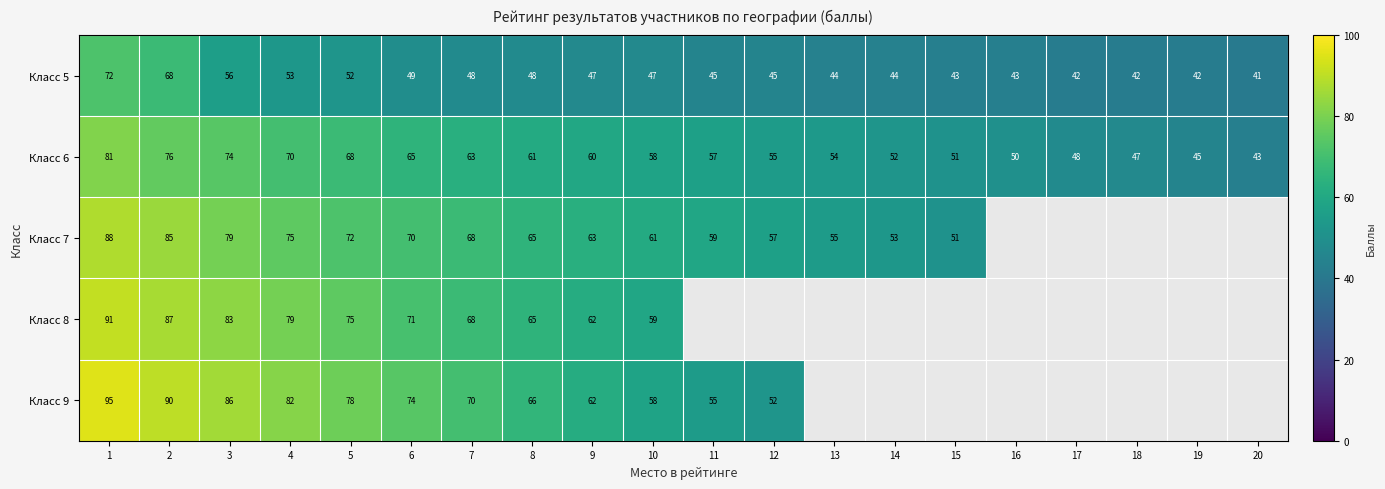

Is the value of Класс 9 at 6 greater than the value of Класс 5 at 8?

Yes